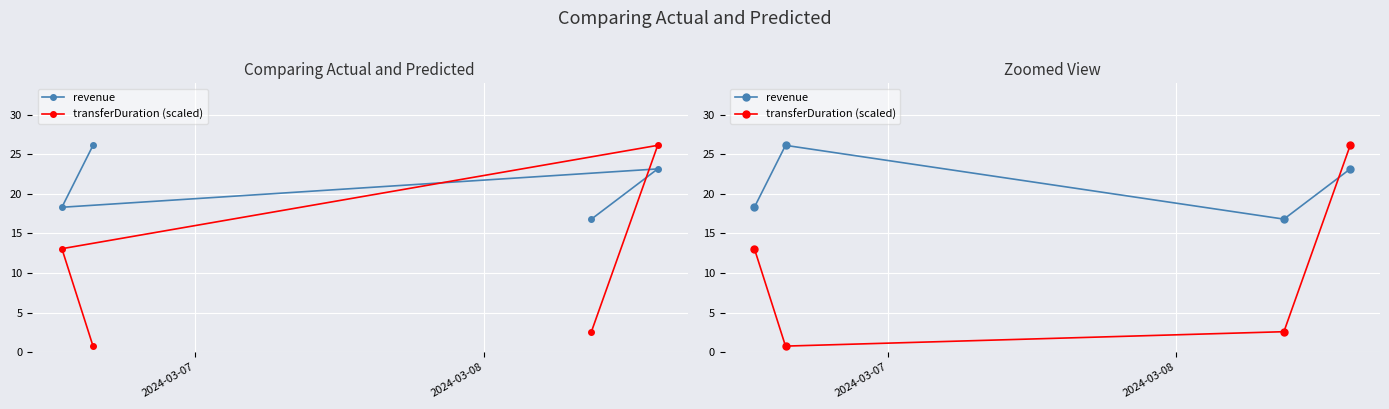

Which series has the largest range (max minus min)?

transferDuration (scaled)